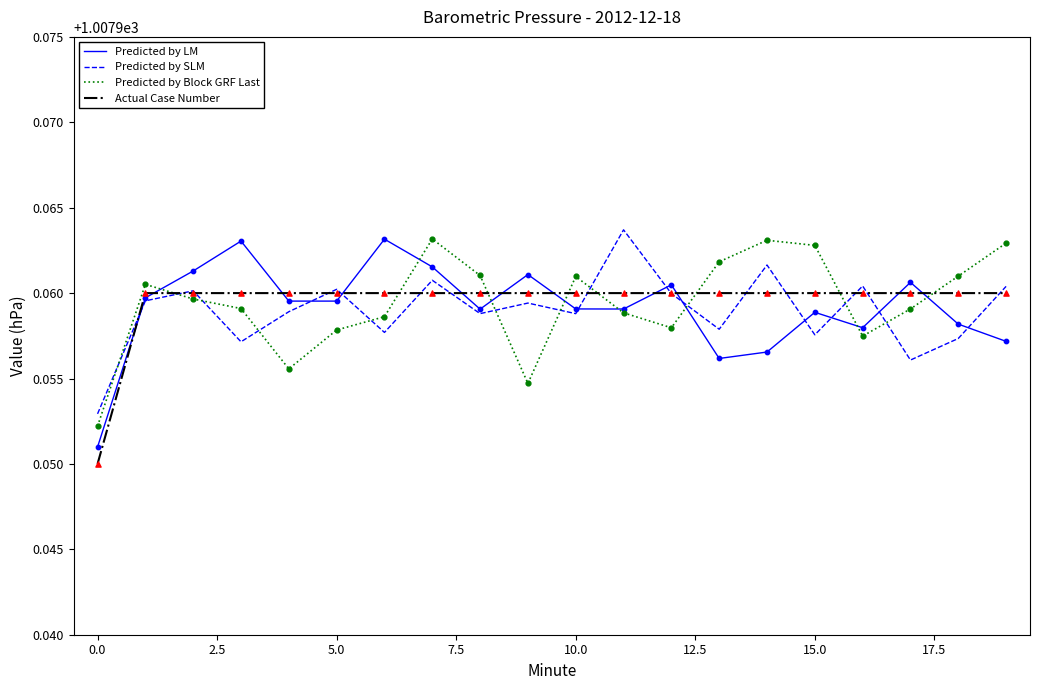

At how many categories does at least one series exceed 1007?

20